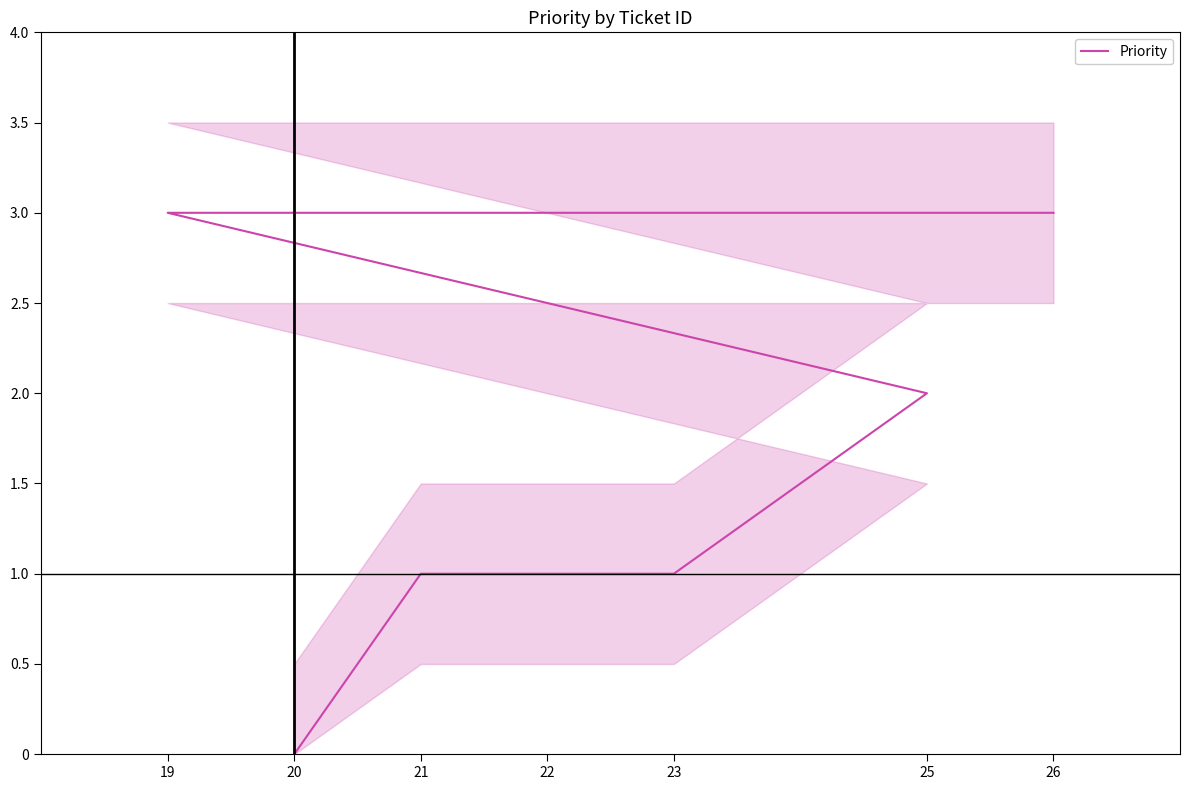

True or false: the data has more than 1 interior local peaks.

False